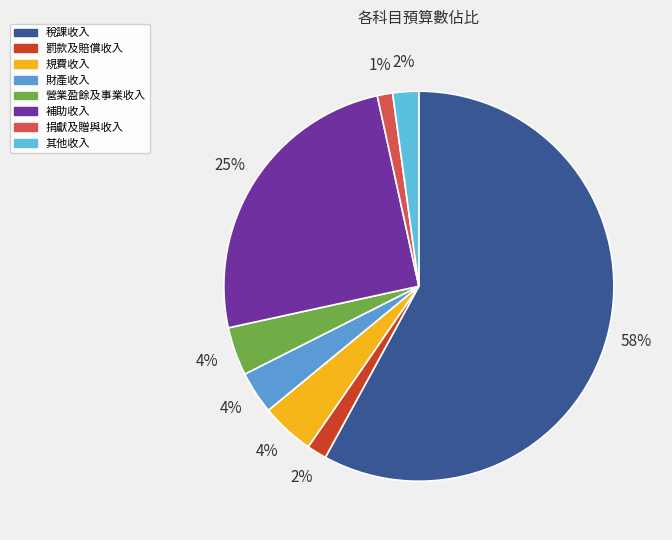

Count the number of slices in the pie.

8